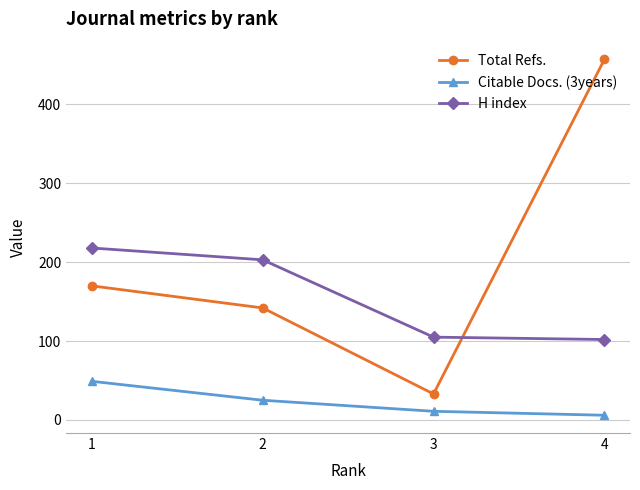

Is the value of Citable Docs. (3years) at 2 greater than the value of H index at 2?

No